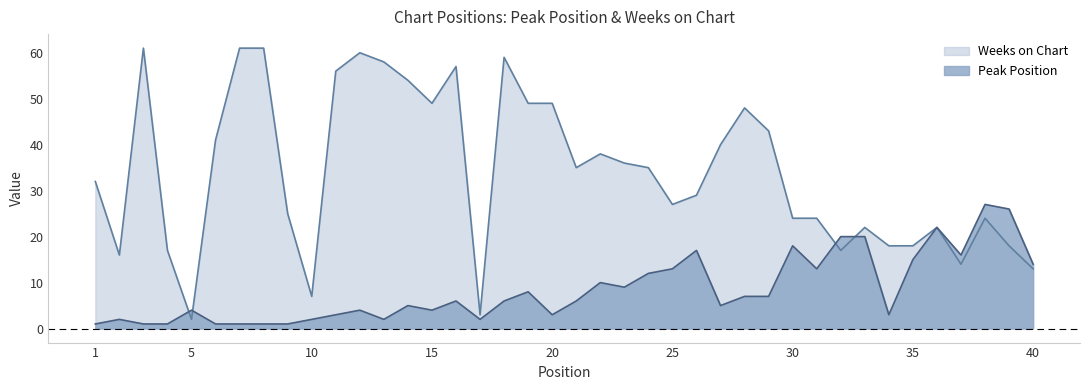

Rank the series at 25 from highest to lowest value.

Weeks on Chart, Peak Position